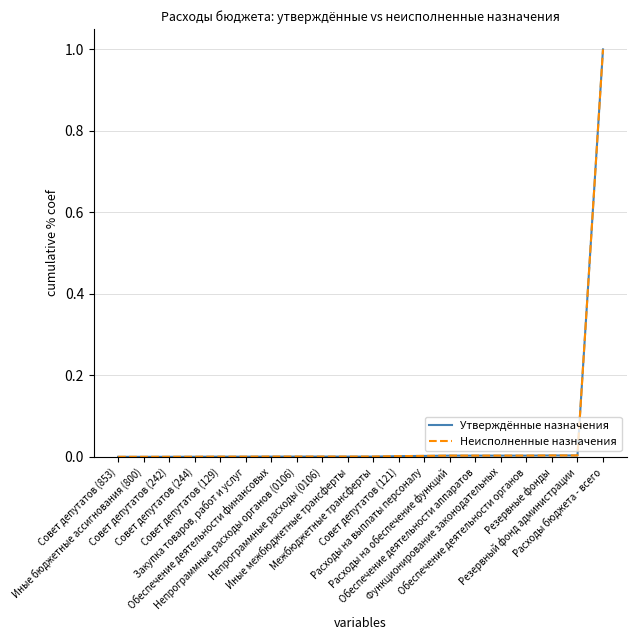

What is the maximum value for Утверждённые назначения?

1.0